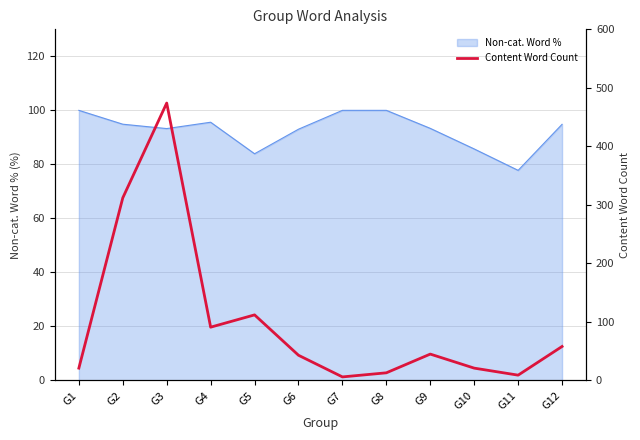

What is the smallest value displayed?

6